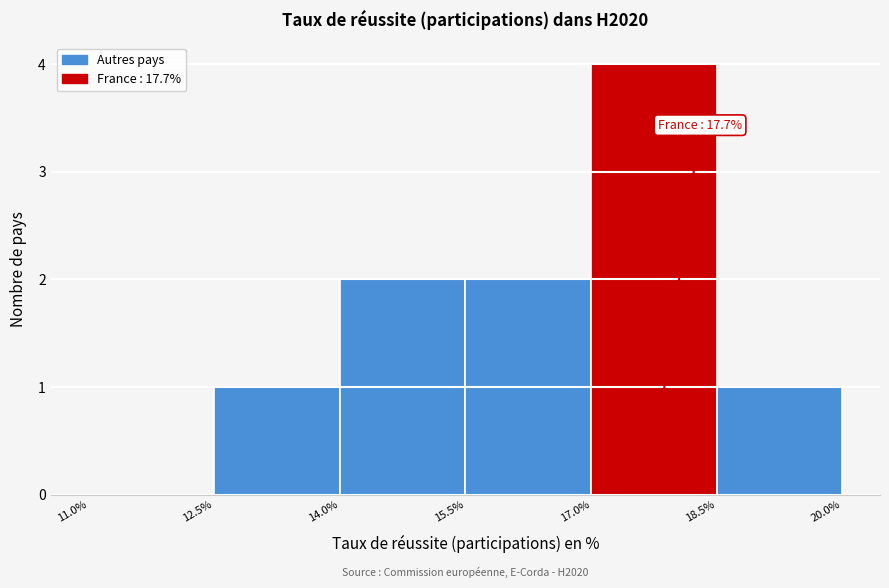

Over which range of the x-axis is the bar tallest?

17.0% to 18.5%